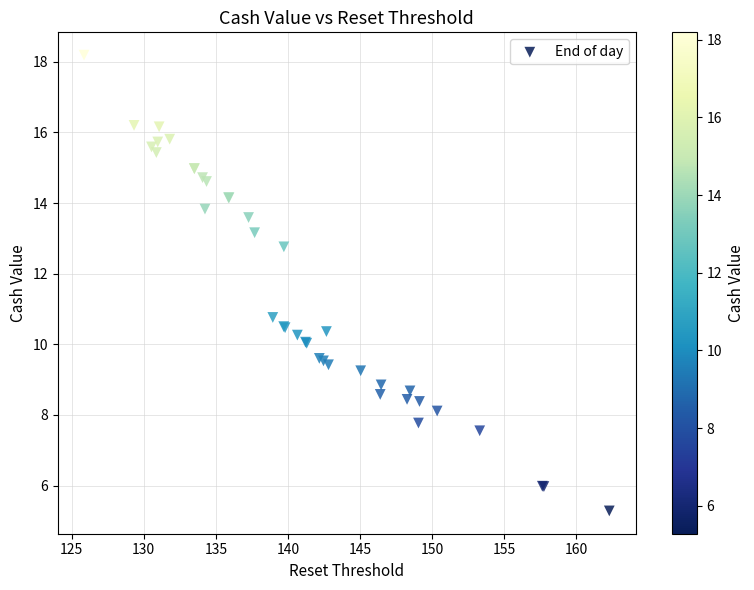

What Y value in the scatter plot is closest to 11?

10.8